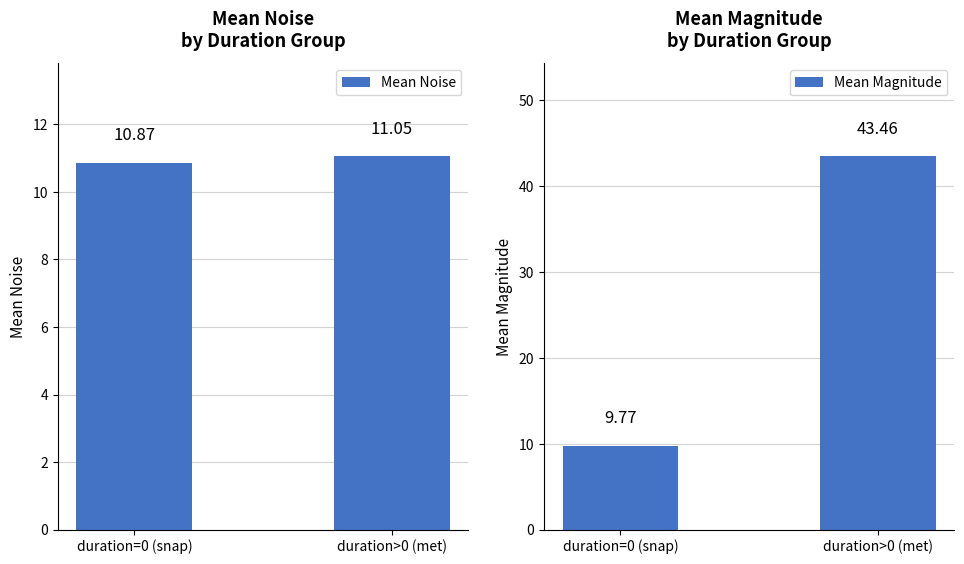

At how many categories does at least one series exceed 37?

1